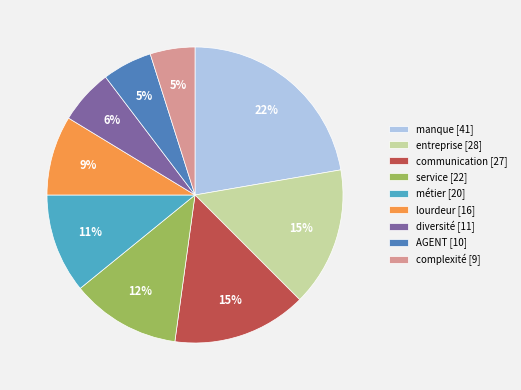

Count the number of slices in the pie.

9